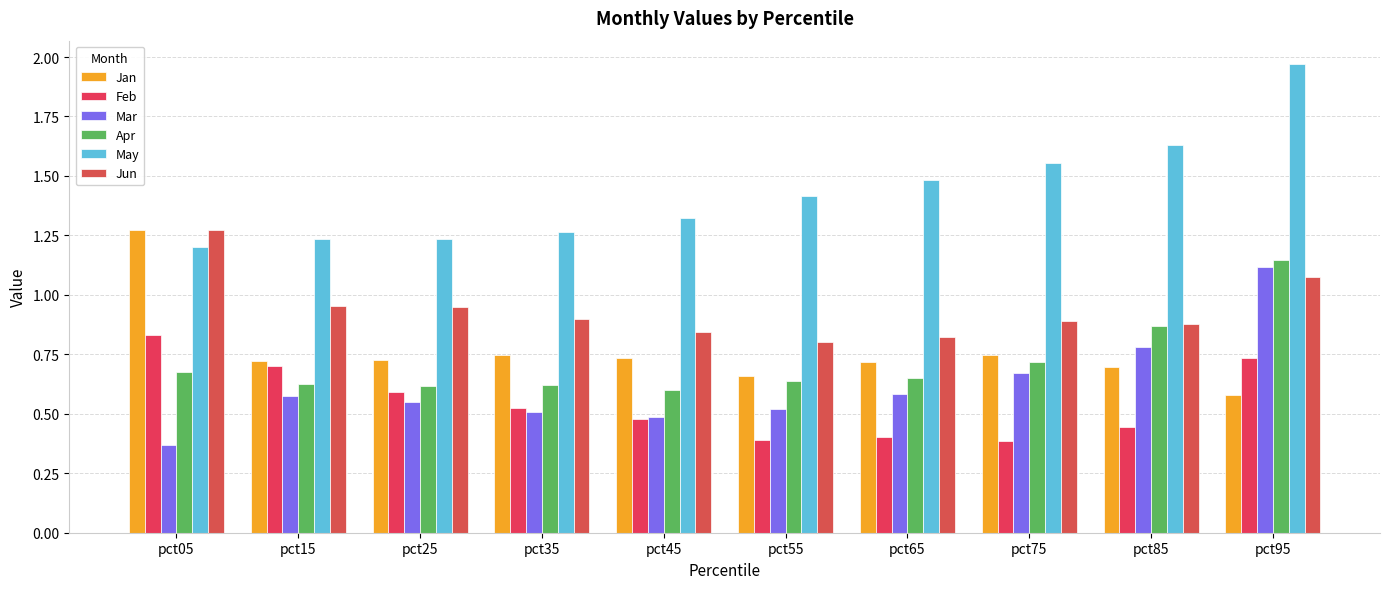

What is the difference between the Jan values at pct85 and pct35?

0.1